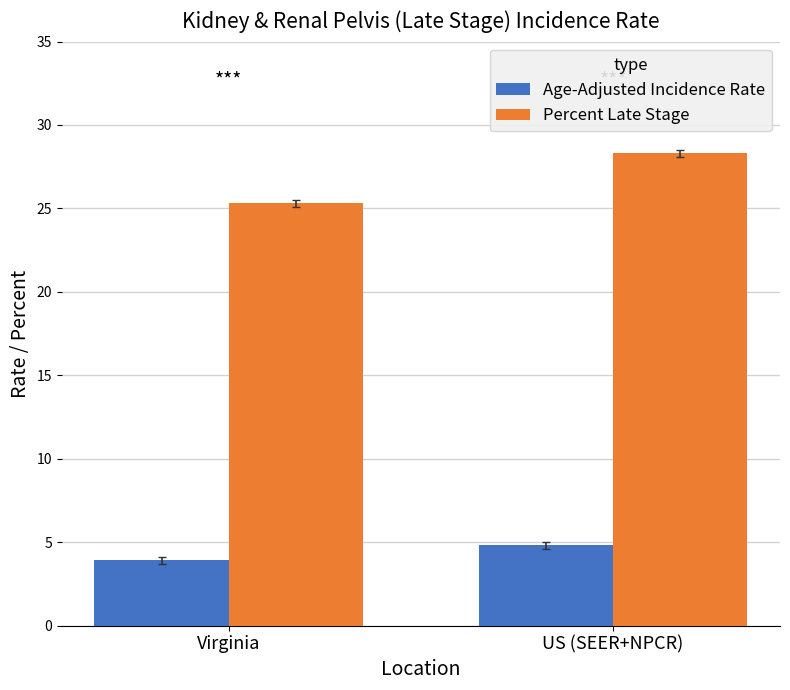

Does the chart contain any negative values?

No